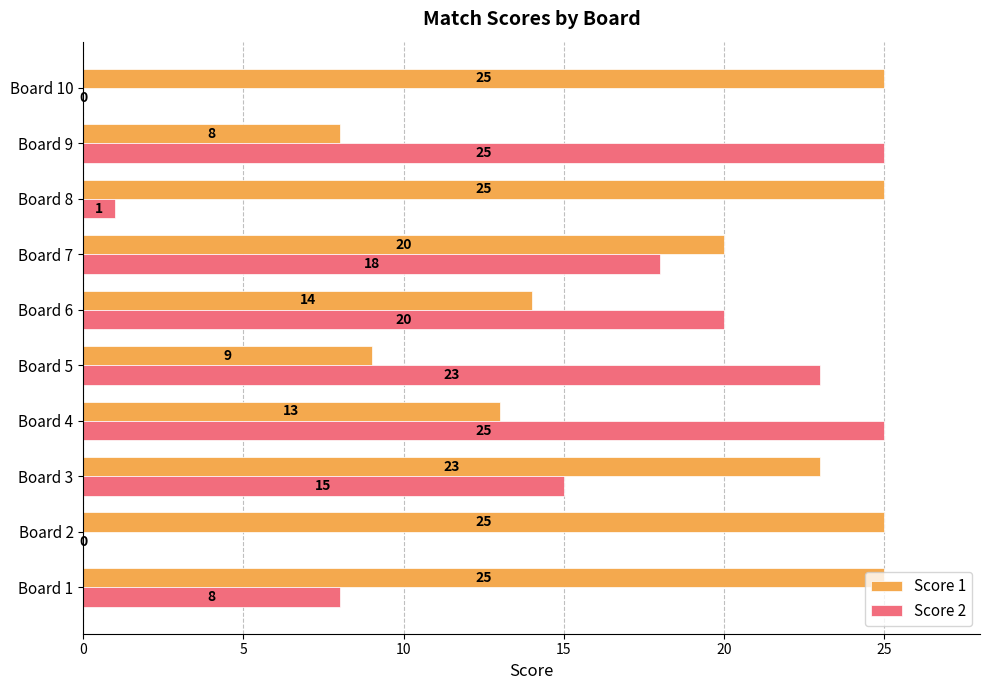

At which label is Score 1 closest to 16?

Board 6